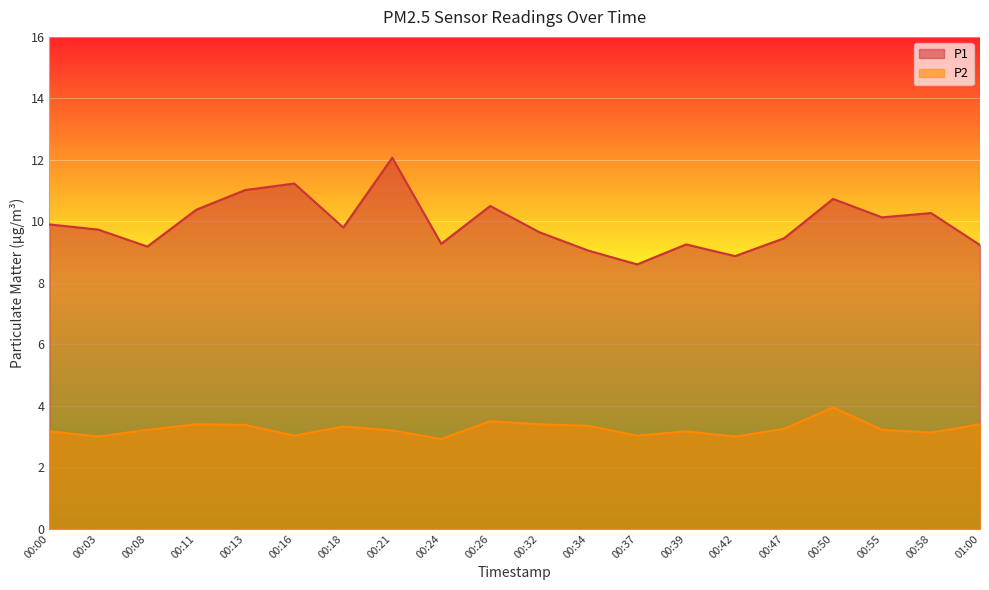

Is it true that P1 equals 10.1 at 00:55?

True